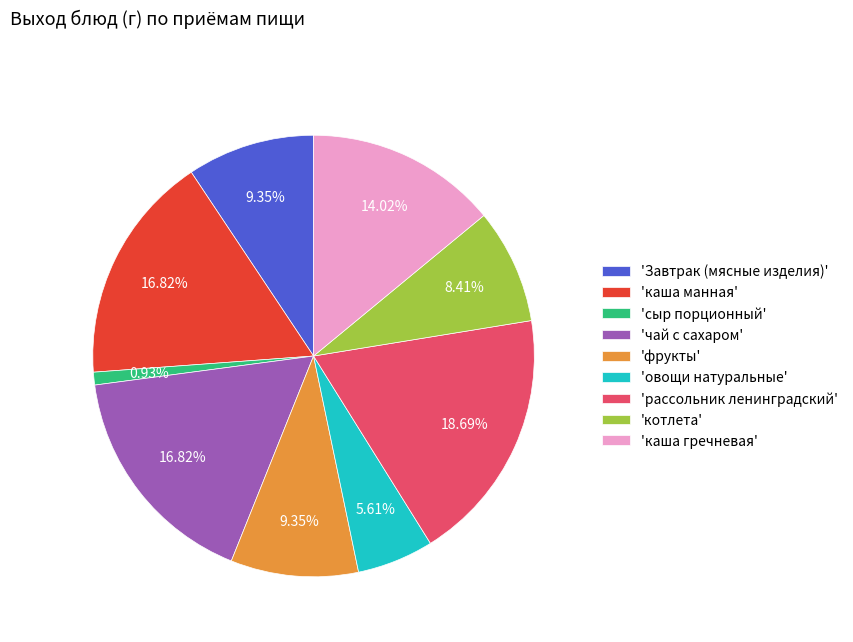

Which has a higher value, 'котлета' or 'фрукты'?

'фрукты'